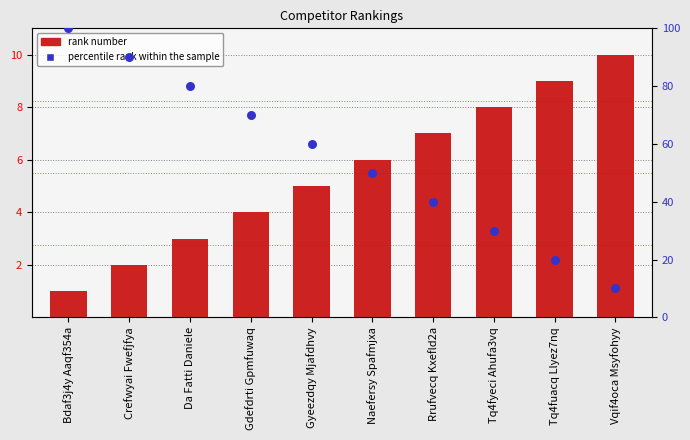

At which category is the sum across all series the highest?

Bdaf3j4y Aaqf354a